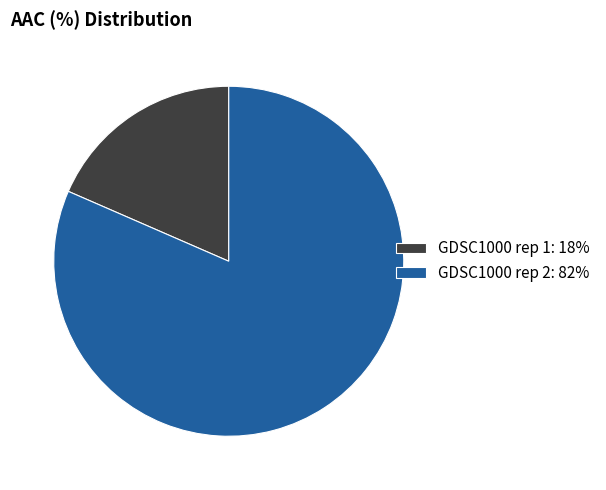

Does any single category account for the majority?

Yes